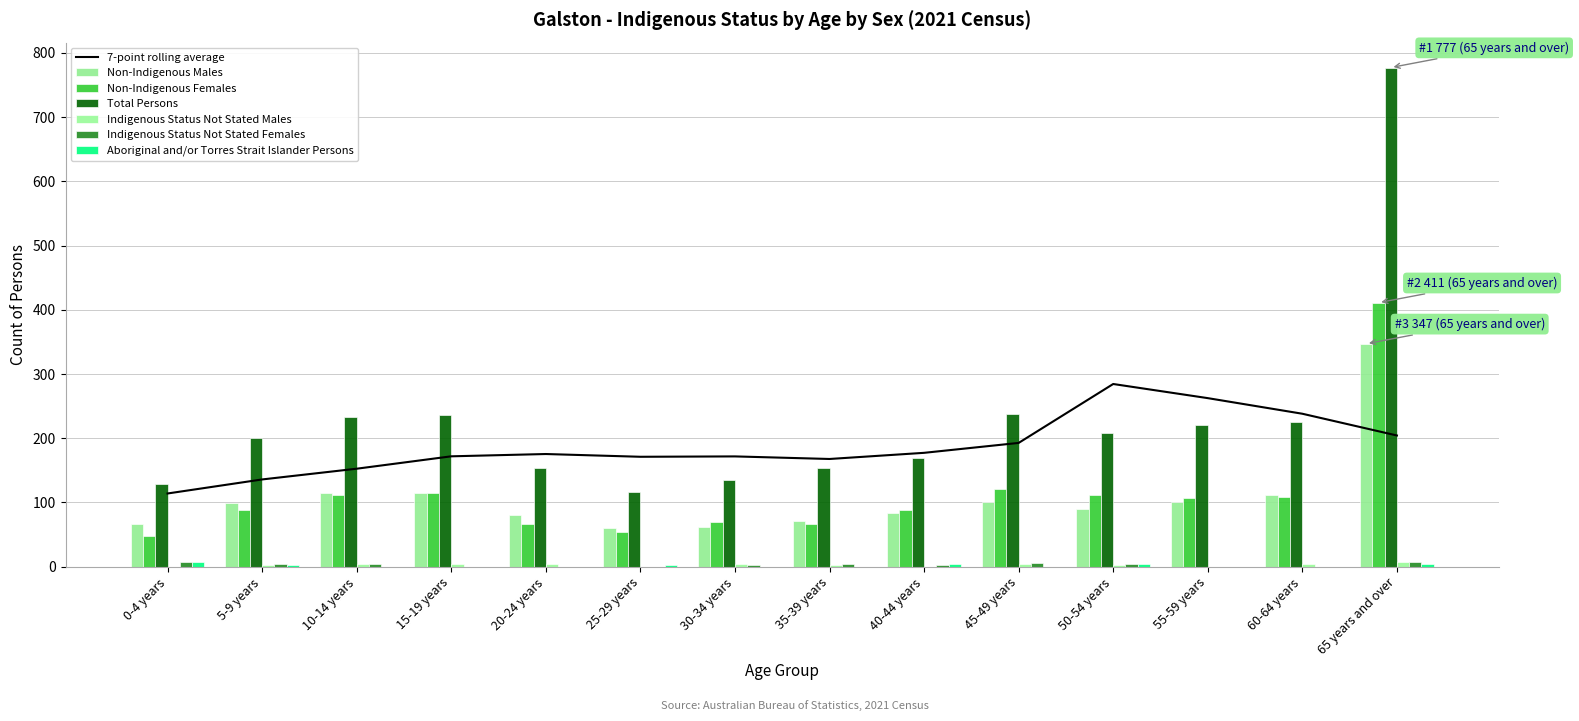

What is the label of the 12th bar from the left?

55-59 years